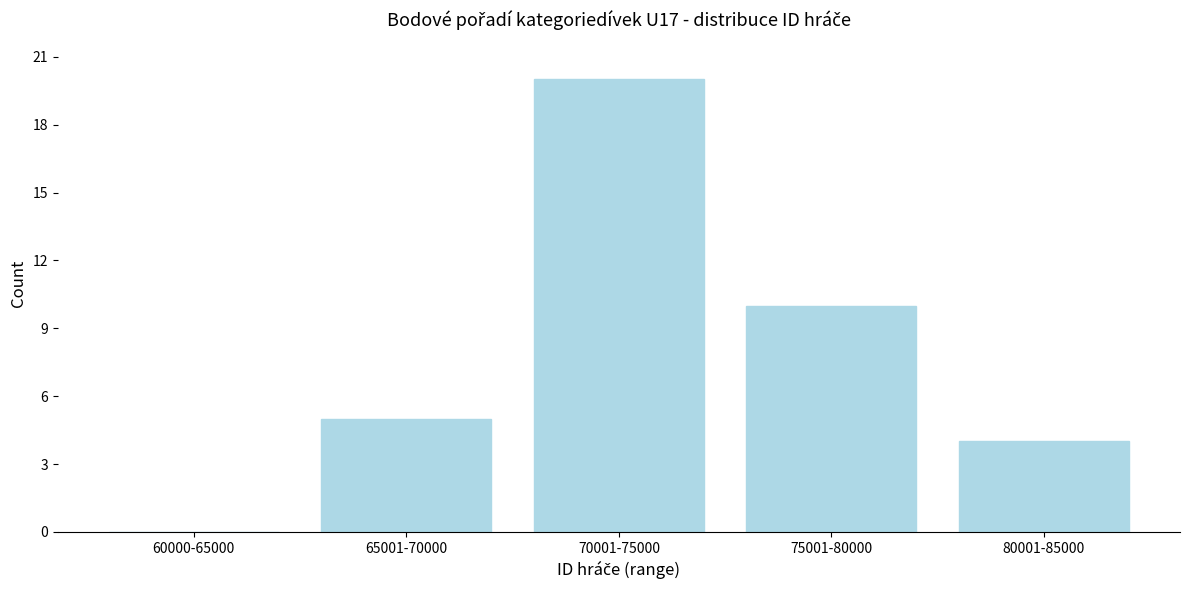

Reading left to right, extract all data points from this chart.

60000-65000=0	65001-70000=5	70001-75000=20	75001-80000=10	80001-85000=4